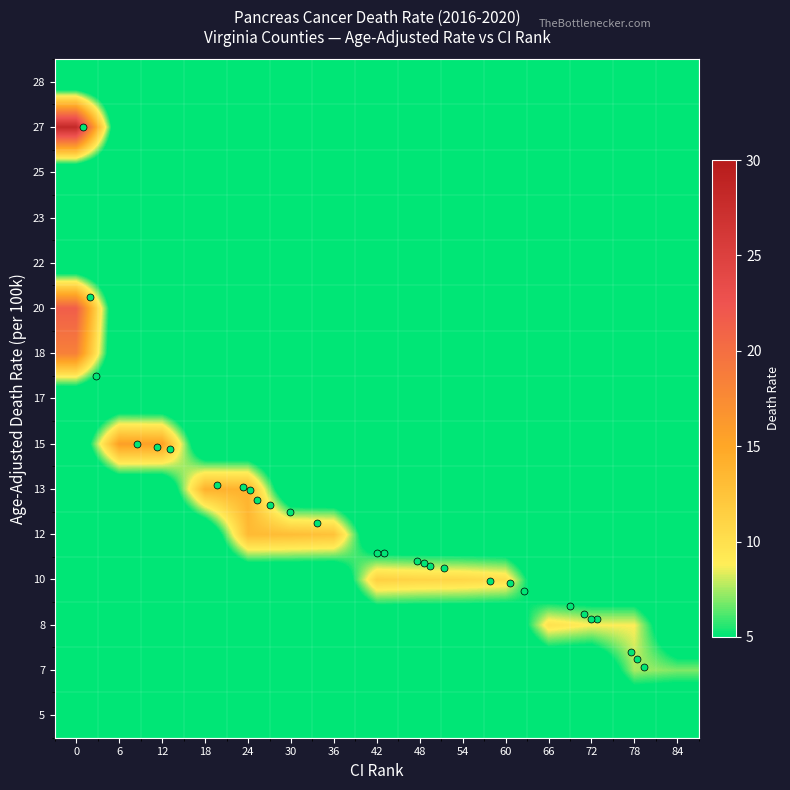

How many data points does each series have?

15